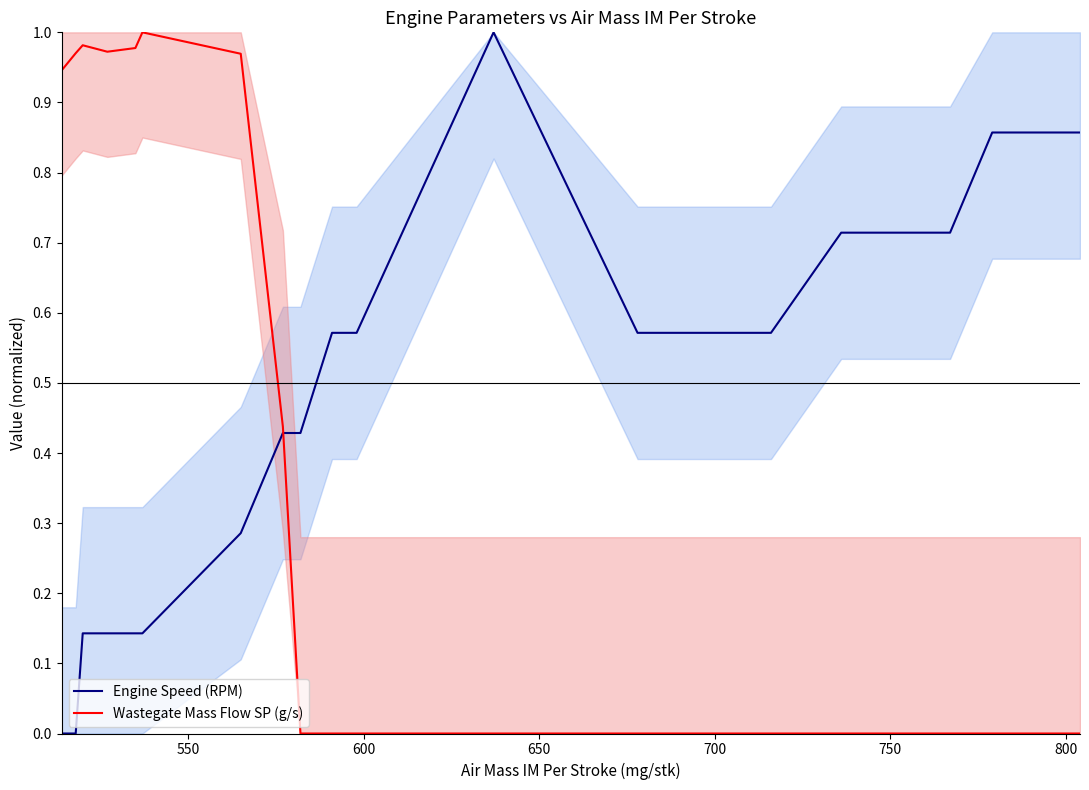

How many values in the Wastegate Mass Flow SP (g/s) series exceed 0?

8